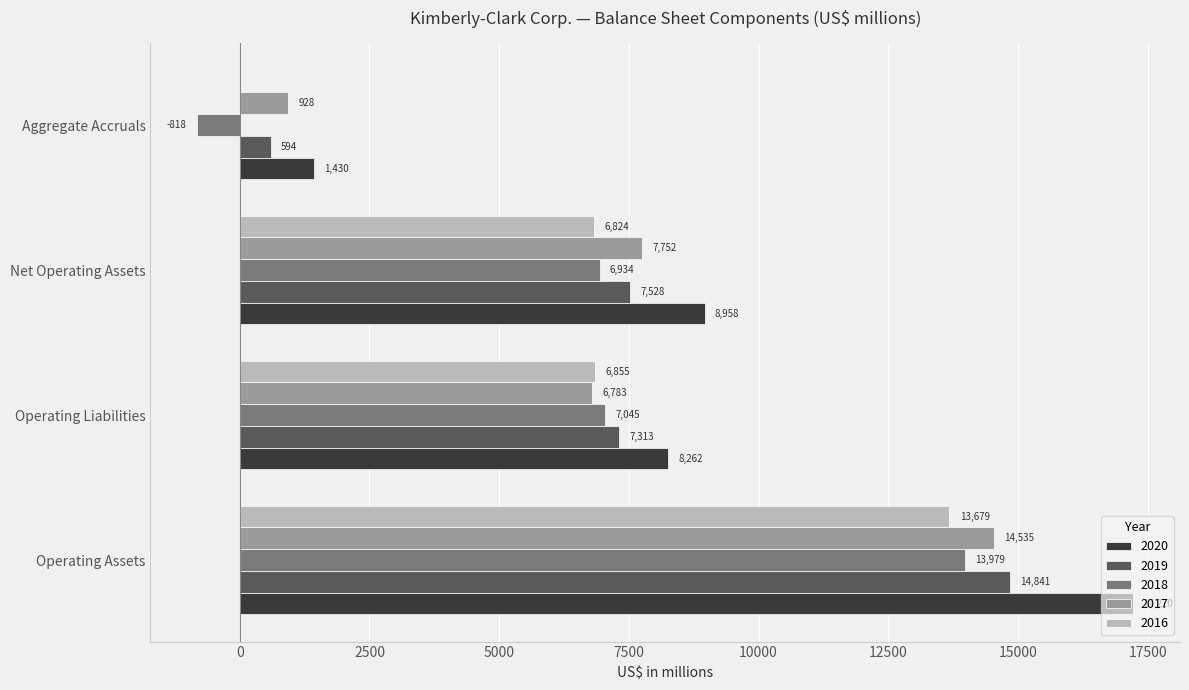

Between Operating Assets and Net Operating Assets, which series saw the biggest shift?

2020